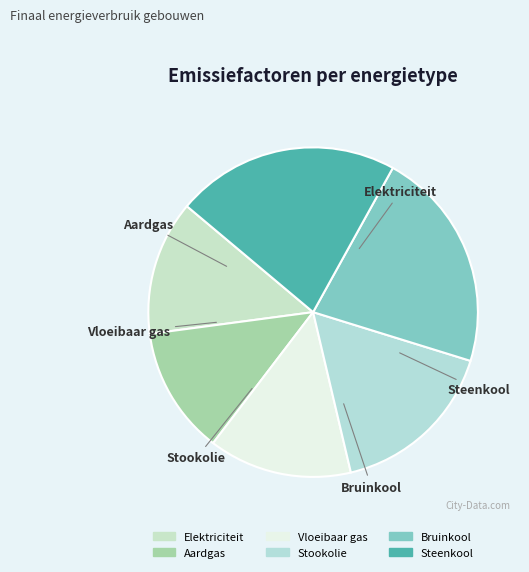

Does any single category account for the majority?

No